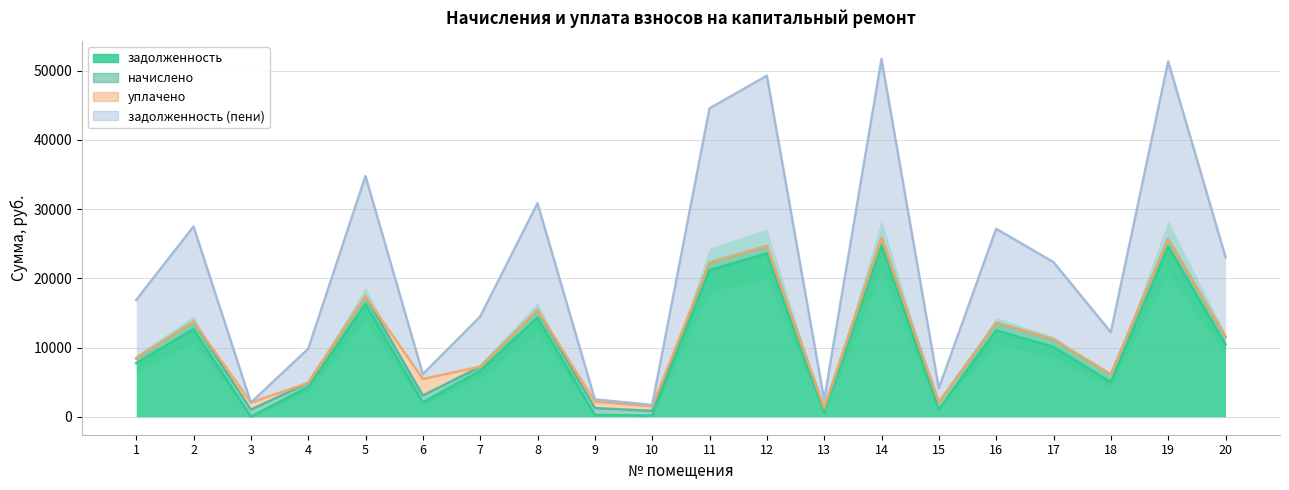

Rank the categories by задолженность value from lowest to highest.

3, 10, 9, 13, 15, 6, 4, 18, 7, 1, 17, 20, 16, 2, 8, 5, 11, 12, 19, 14